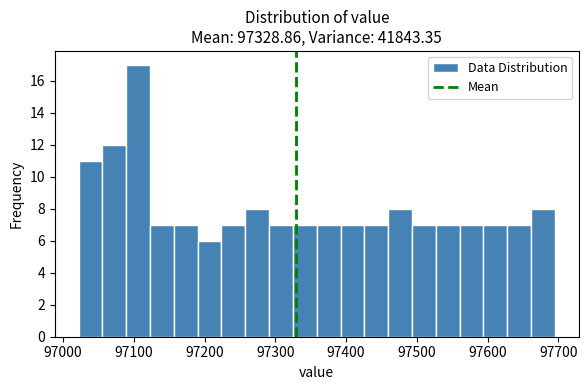

Read against the x-axis, roughly where is the centre of the tallest bar?

97110